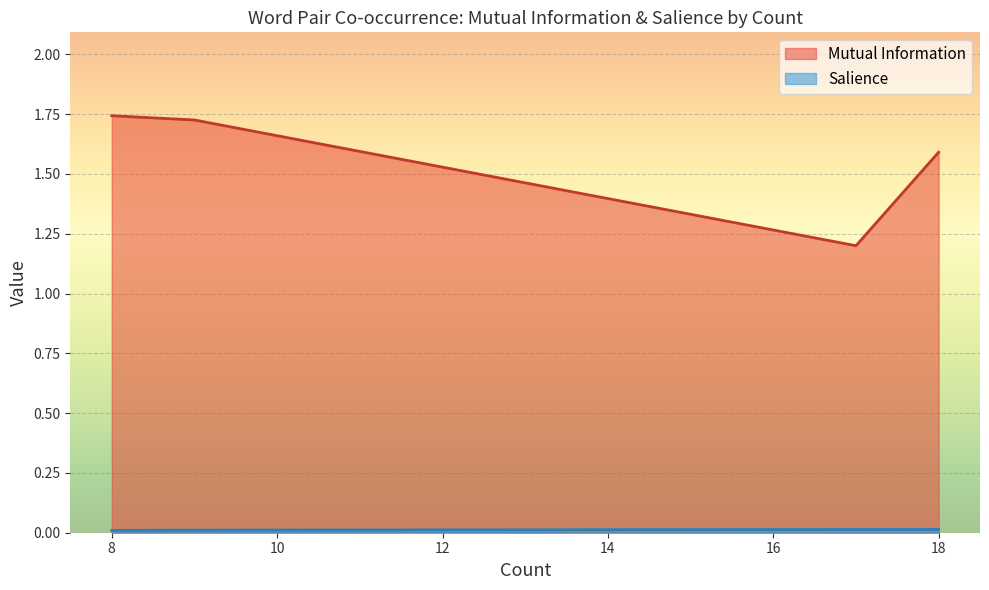

Is it true that Mutual Information equals 0.6 at 18?

False